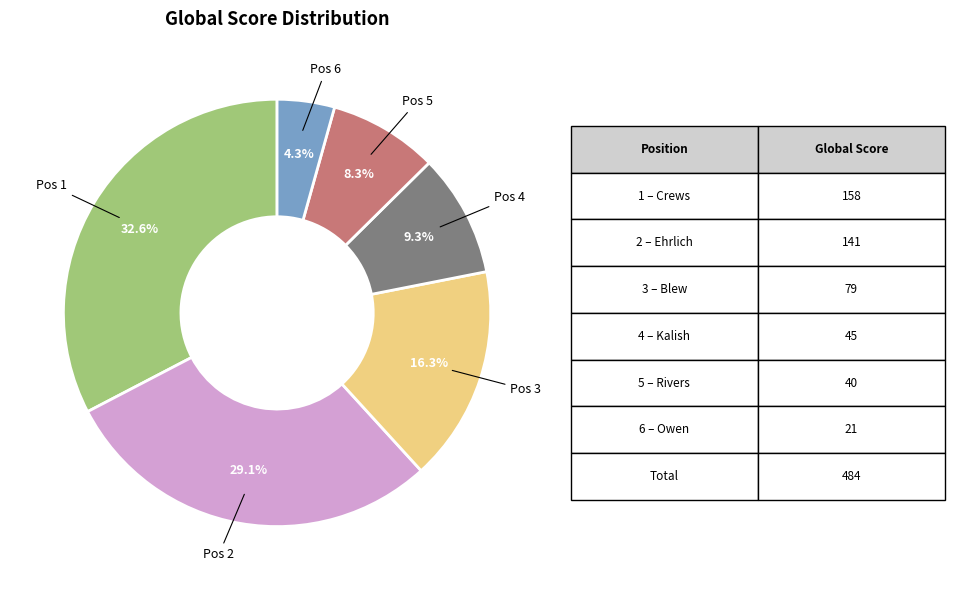

Is there a majority slice in this chart?

No